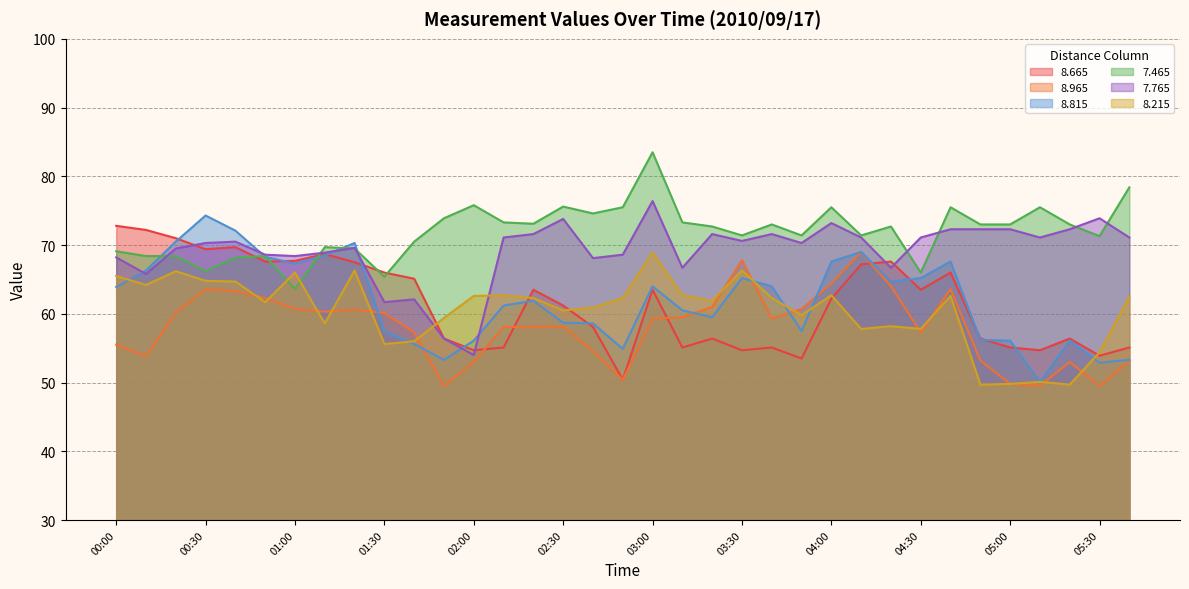

Reading left to right, what are all the values shown in this chart?

  8.665: 72.8	72.2	71.0	69.4	69.7	67.6	67.7	68.7	67.5	66.0	65.1	56.4	54.7	55.1	63.5	61.2	58.1	50.4	63.5	55.1	56.4	54.7	55.1	53.5	62.2	67.2	67.6	63.5	66.0	56.4	55.1	54.7	56.4	53.9	55.1
  8.965: 55.5	53.8	60.2	63.6	63.3	62.3	60.7	60.3	60.6	60.1	57.3	49.5	53.0	58.1	58.1	58.1	54.6	50.4	59.3	59.5	61.0	67.8	59.3	60.7	64.4	69.0	64.0	57.3	63.6	53.2	49.8	49.5	53.0	49.5	53.2
  8.815: 63.9	66.3	70.5	74.3	72.1	68.3	67.3	68.5	70.3	57.5	55.6	53.3	56.1	61.2	61.9	58.7	58.6	54.9	64.0	60.5	59.5	65.2	64.0	57.5	67.6	69.0	64.7	65.2	67.6	56.2	56.1	50.1	56.1	52.9	53.3
  7.465: 69.1	68.4	68.4	66.2	68.2	68.4	63.6	69.7	69.5	65.4	70.5	73.9	75.8	73.3	73.1	75.6	74.6	75.5	83.5	73.3	72.7	71.4	73.0	71.4	75.5	71.4	72.7	66.0	75.5	73.0	73.0	75.5	73.0	71.3	78.4
  7.765: 68.2	65.8	69.5	70.3	70.5	68.6	68.4	68.9	69.6	61.7	62.1	56.4	54.0	71.1	71.6	73.8	68.1	68.6	76.4	66.7	71.6	70.6	71.6	70.3	73.2	71.1	66.7	71.1	72.3	72.3	72.3	71.1	72.3	73.9	71.1
  8.215: 65.5	64.2	66.2	64.8	64.7	61.7	66.0	58.6	66.3	55.6	56.0	59.4	62.6	62.7	62.3	60.5	60.9	62.3	68.9	62.7	61.9	66.3	62.3	59.8	62.7	57.8	58.2	57.8	62.6	49.7	49.8	50.1	49.7	54.4	62.5